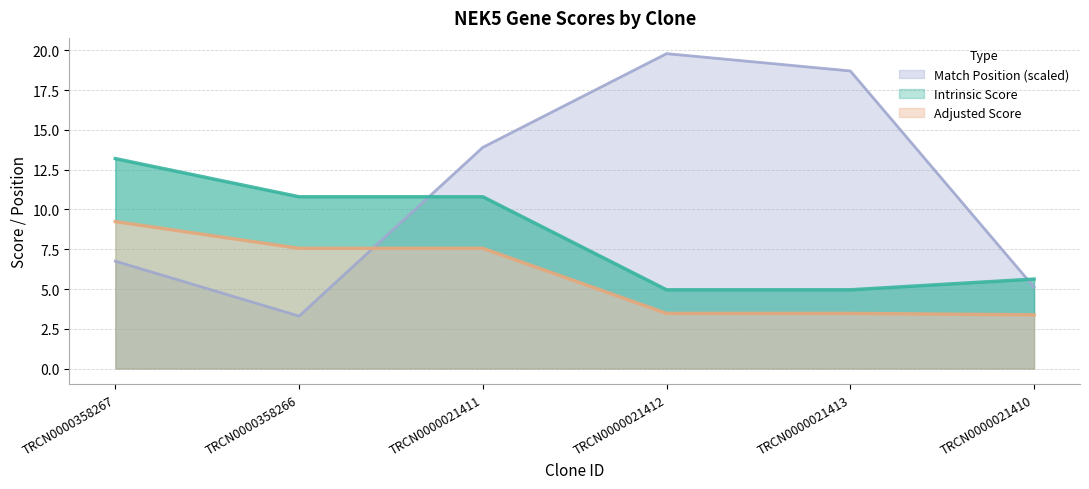

How many values in the Adjusted Score series are below 7?

3